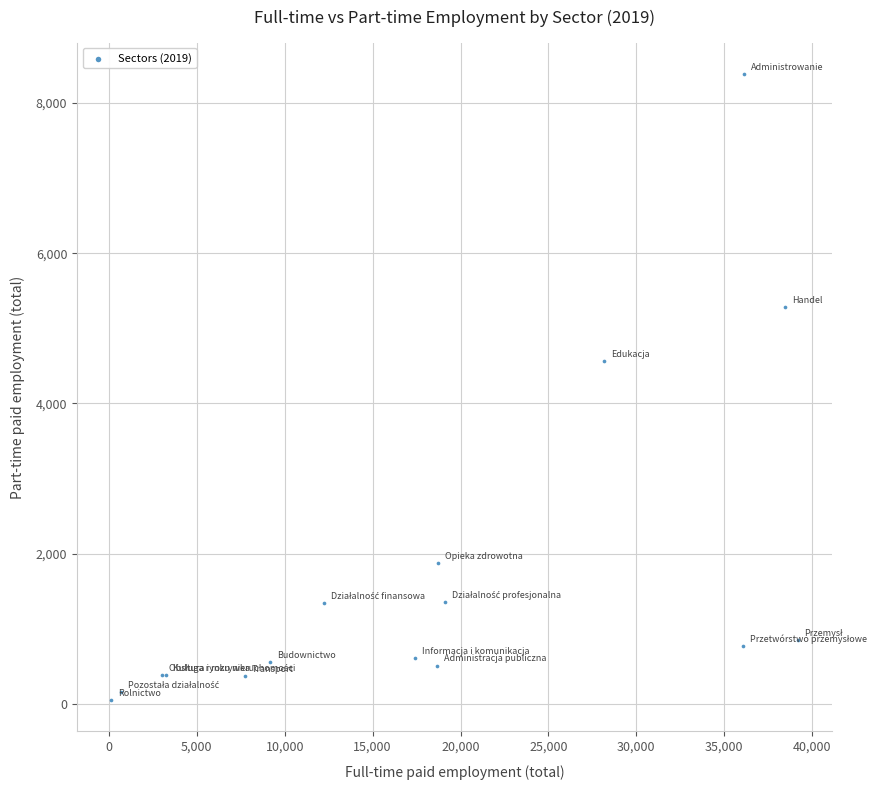

What Y value in the scatter plot is closest to 4218?

4569